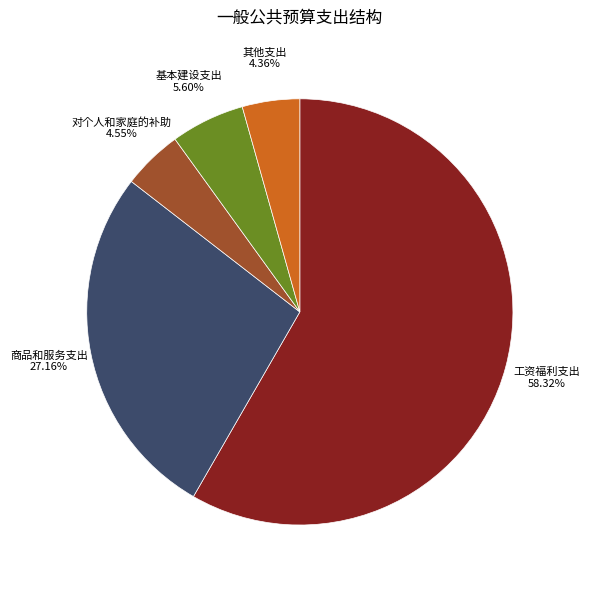

Which category has the biggest portion of the pie?

工资福利支出